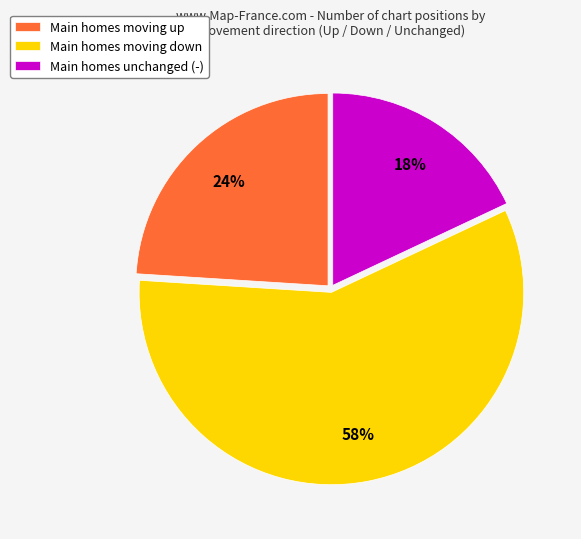

How many slices are in this pie chart?

3